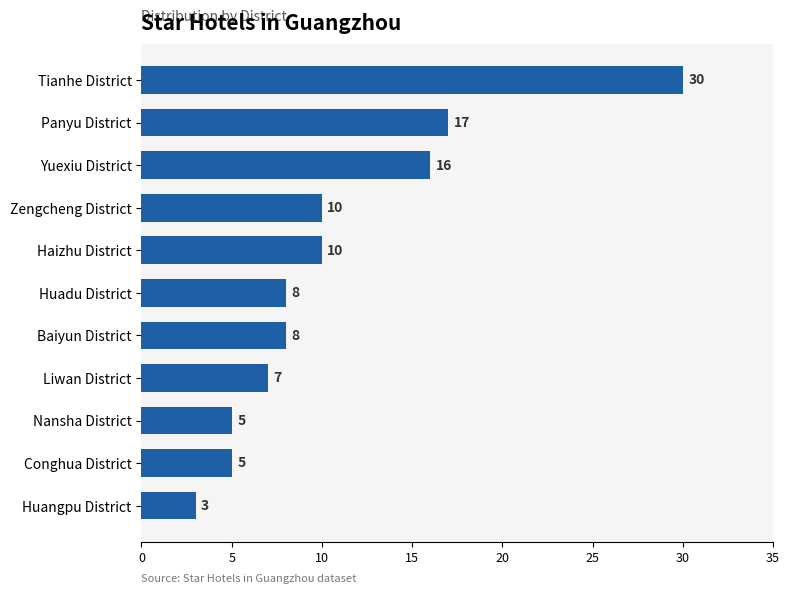

Is it true that the value at Yuexiu District is 10?

False